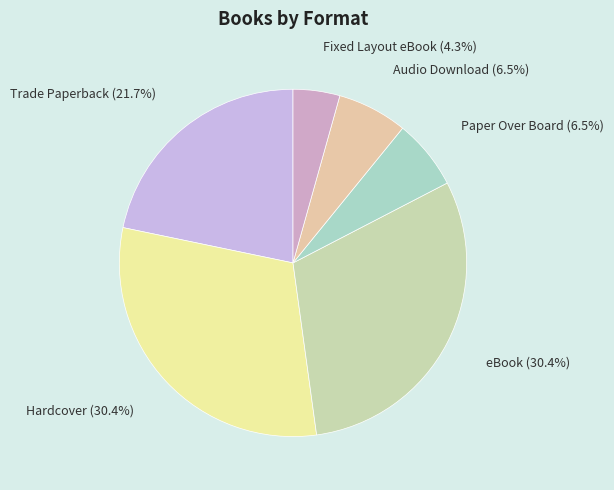

How many slices are in this pie chart?

6